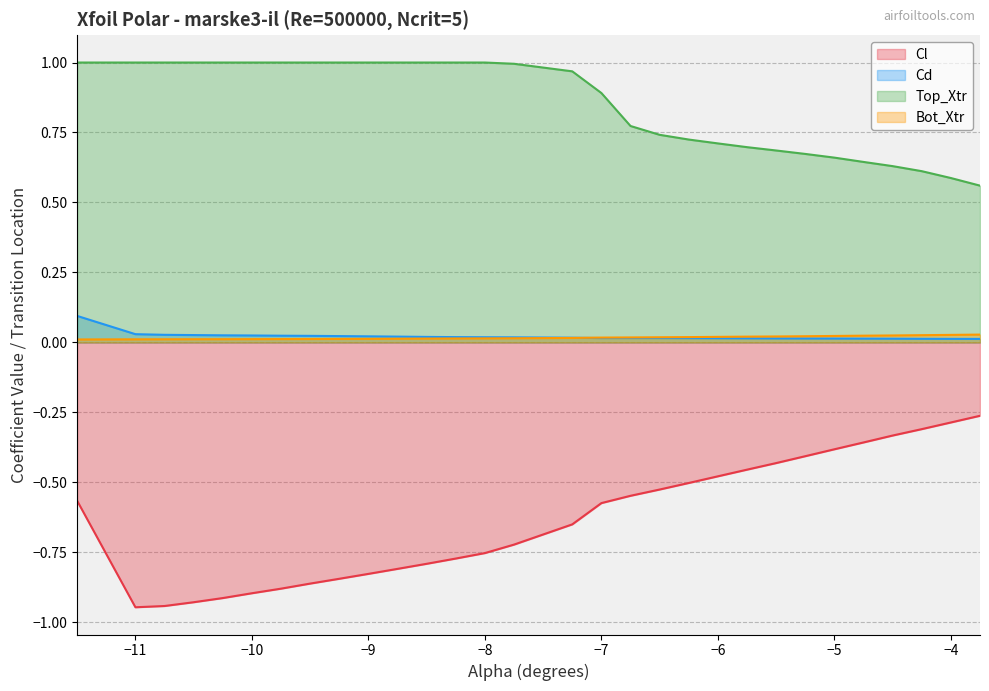

Rank the categories by Cl value from highest to lowest.

-3.75, -4.0, -4.25, -4.5, -4.75, -5.0, -5.25, -5.5, -5.75, -6.0, -6.25, -6.5, -6.75, -11.5, -7.0, -7.25, -7.75, -8.0, -8.25, -8.5, -8.75, -9.0, -9.25, -9.5, -9.75, -10.0, -10.25, -10.5, -10.75, -11.0